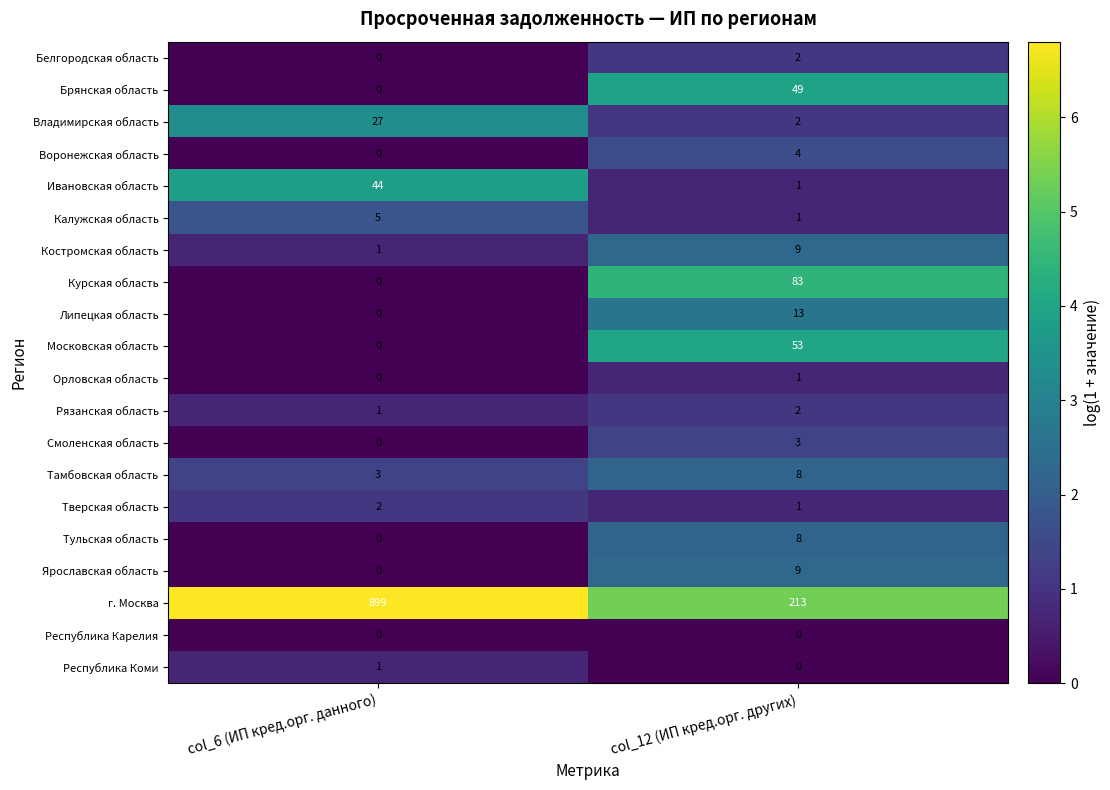

List the labels in order of Московская область value, smallest first.

col_6 (ИП кред.орг. данного), col_12 (ИП кред.орг. других)